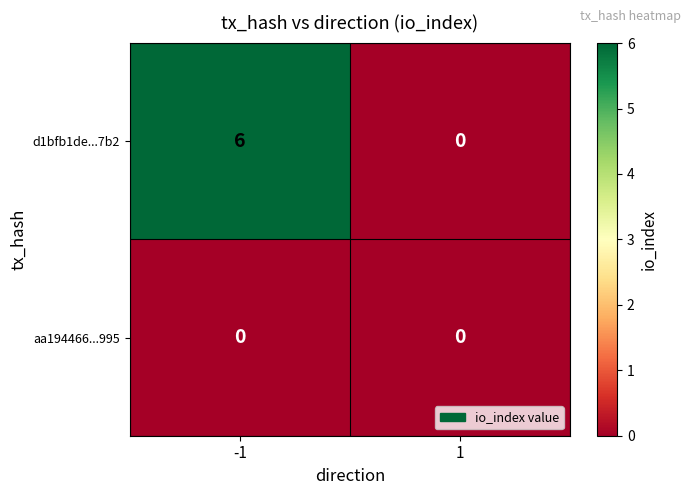

Is it true that d1bfb1de...7b2 equals 9 at -1?

False